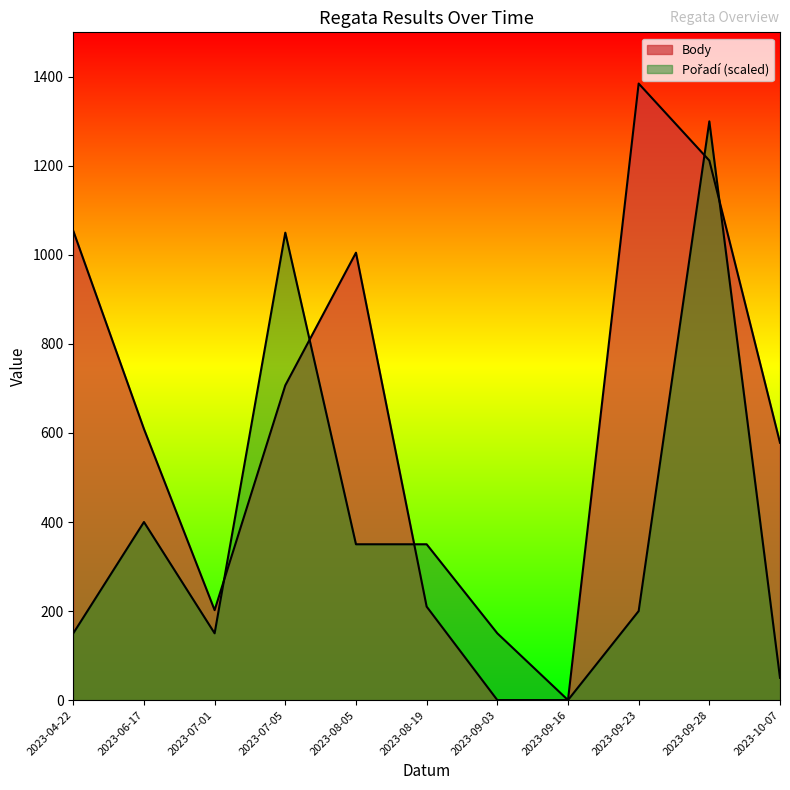

Reading left to right, list all the values displayed in this chart.

Body: 2023-04-22=1054	2023-06-17=609	2023-07-01=202	2023-07-05=707	2023-08-05=1005	2023-08-19=210	2023-09-03=0	2023-09-16=0	2023-09-23=1385	2023-09-28=1212	2023-10-07=578
Pořadí: 2023-04-22=150	2023-06-17=400	2023-07-01=150	2023-07-05=1050	2023-08-05=350	2023-08-19=350	2023-09-03=150	2023-09-16=0	2023-09-23=200	2023-09-28=1300	2023-10-07=50